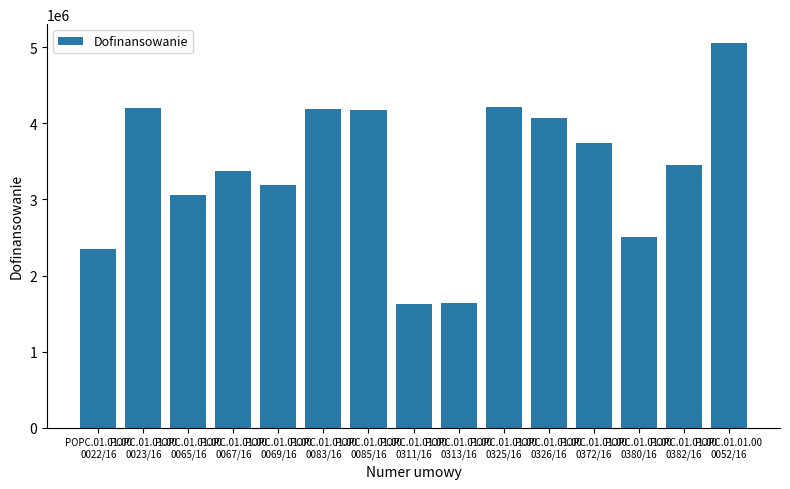

What is the average value?

3390347.1